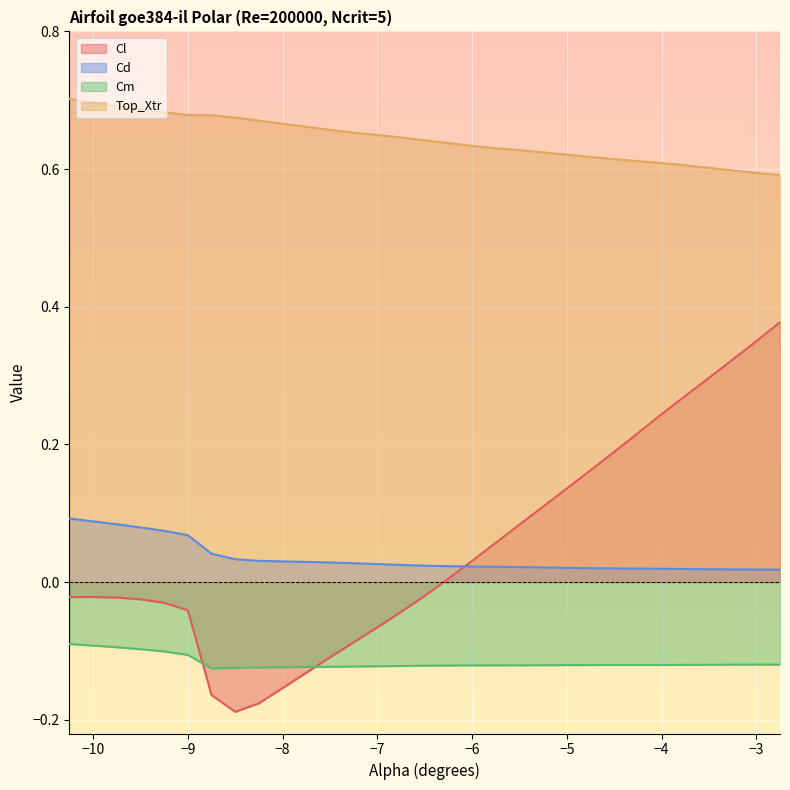

Between -4.75 and -3.0, which series saw the biggest shift?

Cl